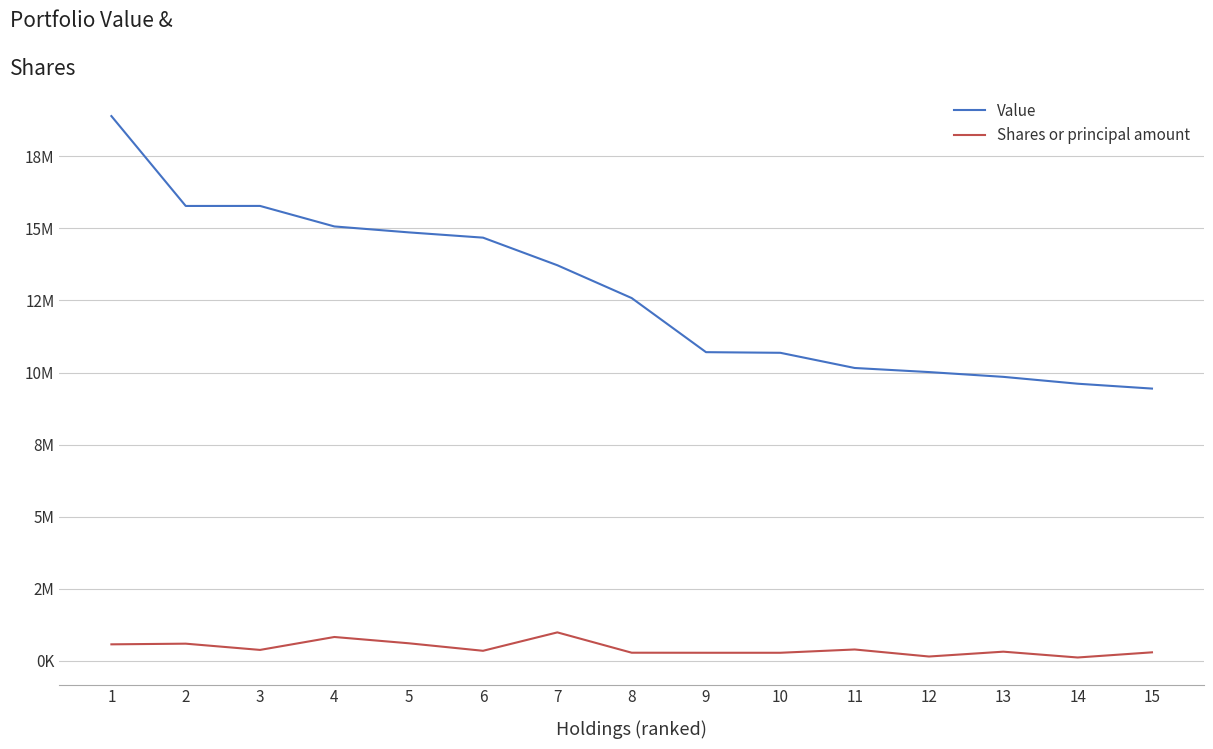

List the labels in order of Value value, smallest first.

15, 14, 13, 12, 11, 10, 9, 8, 7, 6, 5, 4, 2, 3, 1